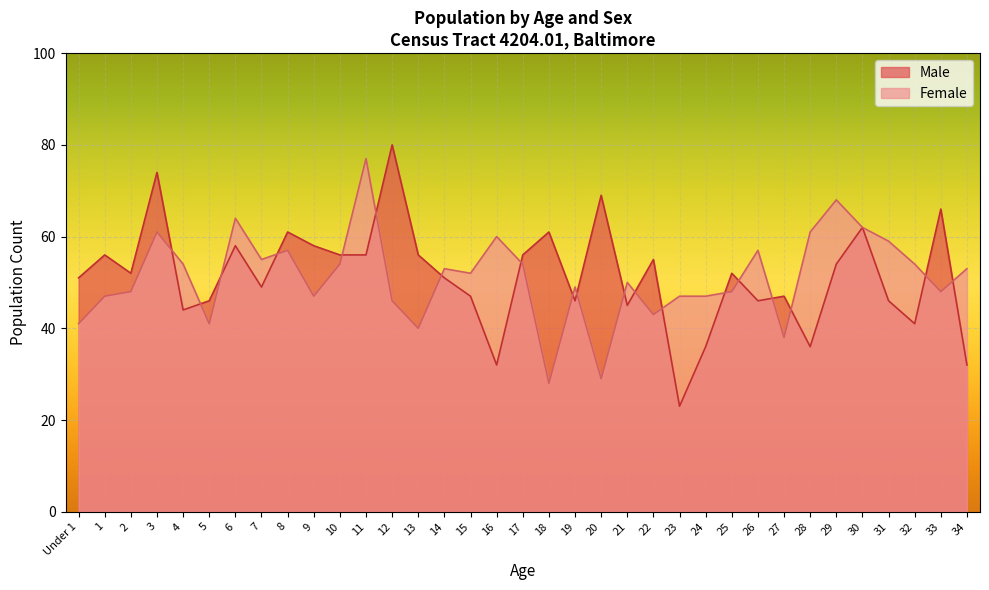

Where is Male nearest to the value 51?

Under 1